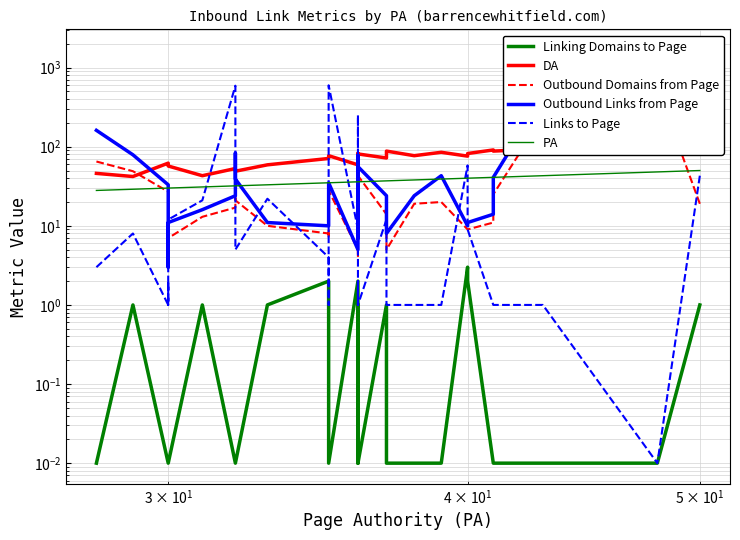

What is the difference between the maximum and second lowest values in the DA series?

52.0